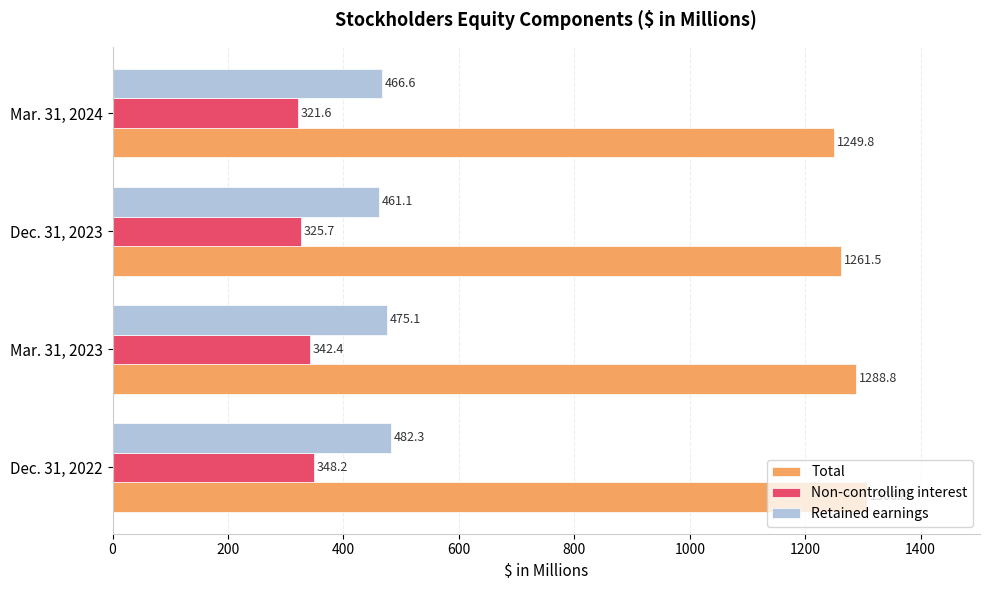

Between Dec. 31, 2023 and Mar. 31, 2024, which series saw the biggest shift?

Total